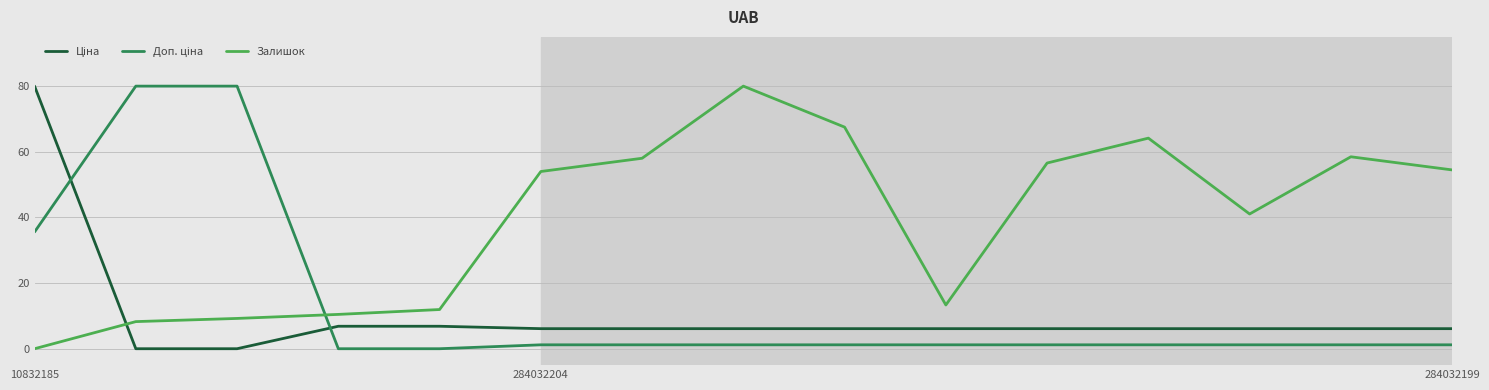

What is the greatest value displayed?

80.0